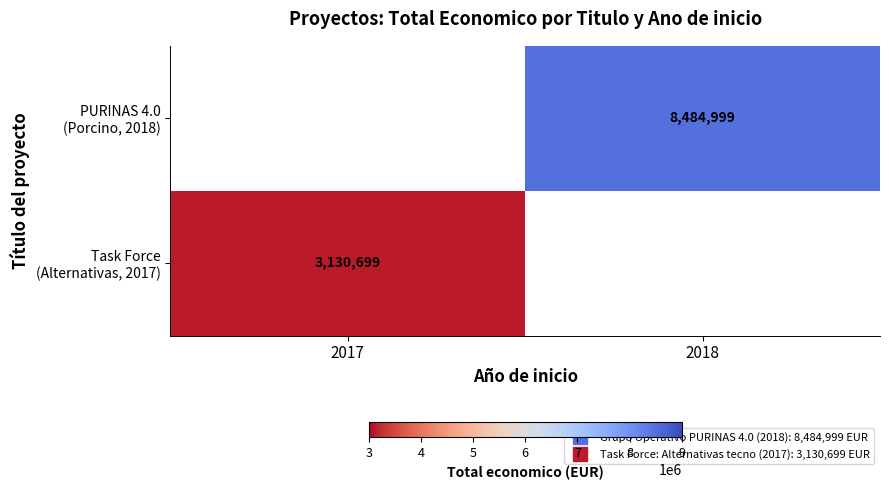

The value of Task Force (Alternativas, 2017) at 2018 is 0. True or false?

True